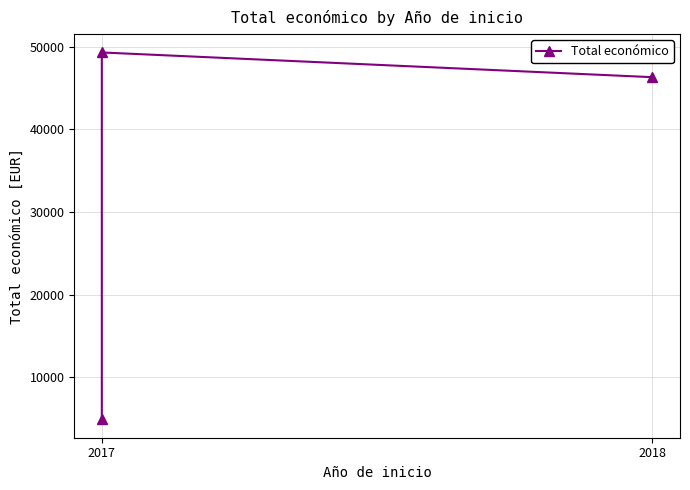

True or false: the data shows 1347 at 2017.

False